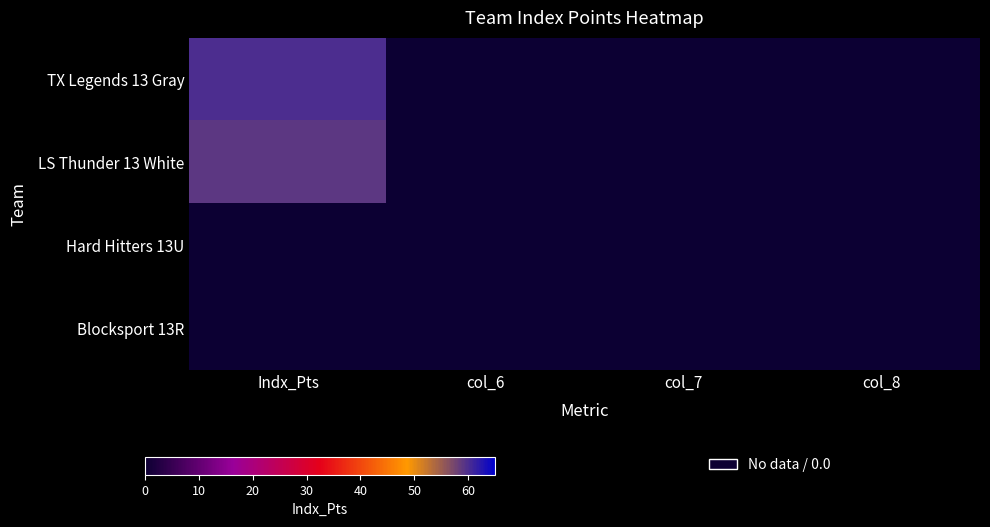

Reading left to right, list all the values displayed in this chart.

TX Legends 13 Gray: Indx_Pts=59.9	col_6=0.0	col_7=0.0	col_8=0.0
LS Thunder 13 White: Indx_Pts=59.0	col_6=0.0	col_7=0.0	col_8=0.0
Hard Hitters 13U: Indx_Pts=0.0	col_6=0.0	col_7=0.0	col_8=0.0
Blocksport 13R: Indx_Pts=0.0	col_6=0.0	col_7=0.0	col_8=0.0